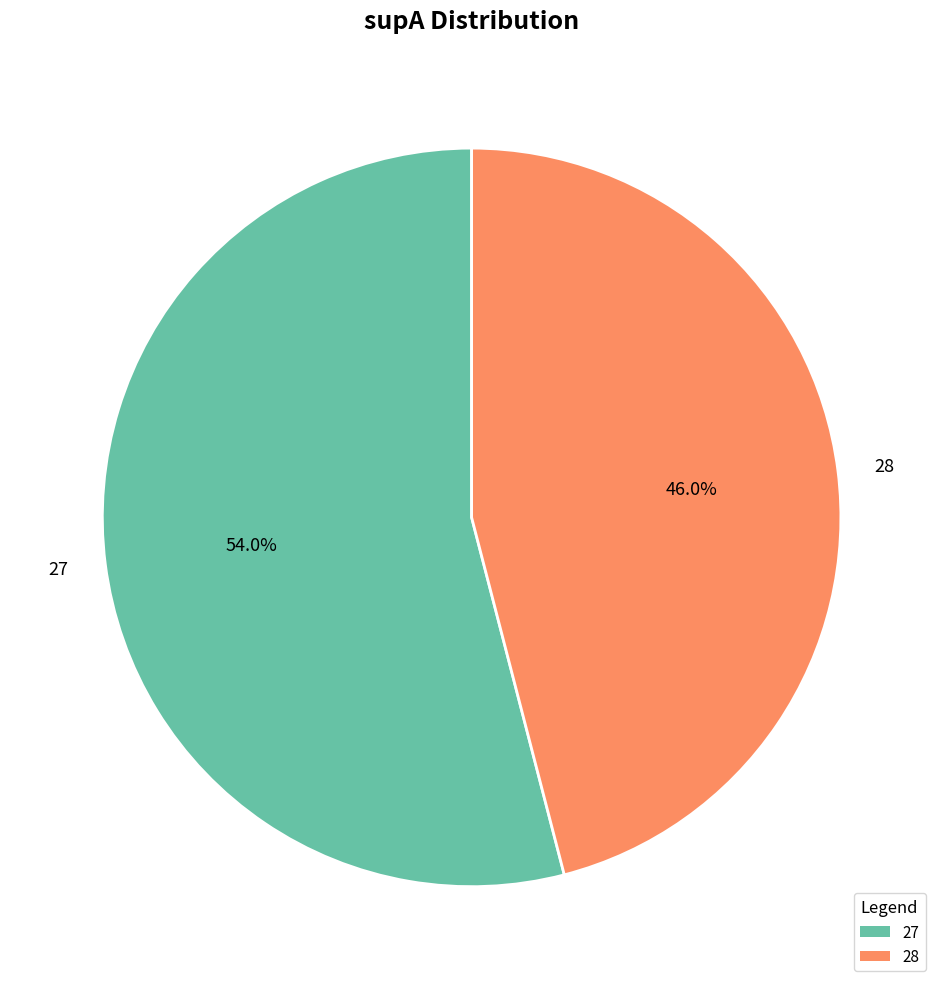

What is the smallest slice in the pie chart?

28